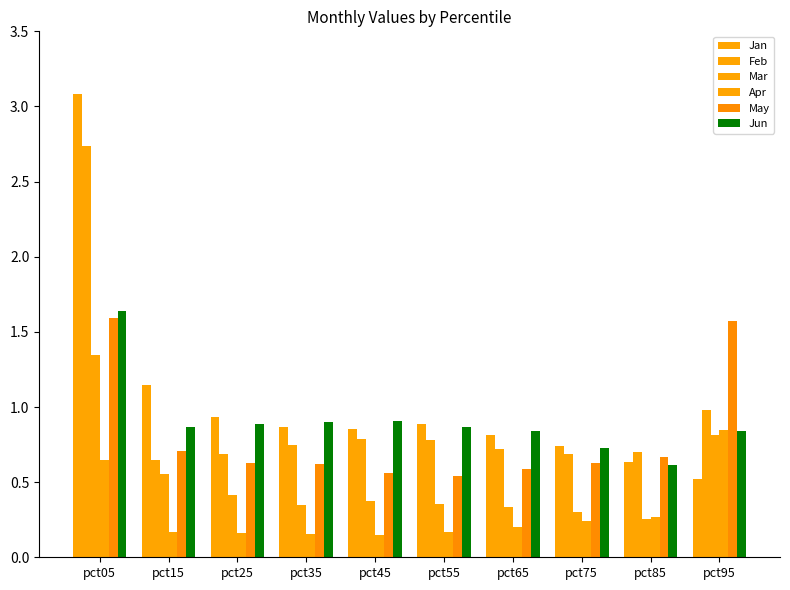

How many bars are there in each group?

6